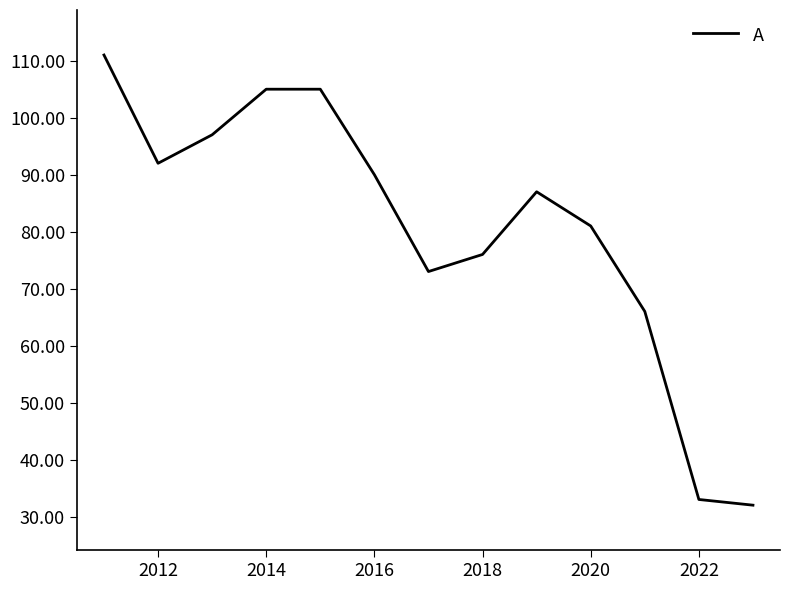

What is the difference between the maximum and minimum values?

79